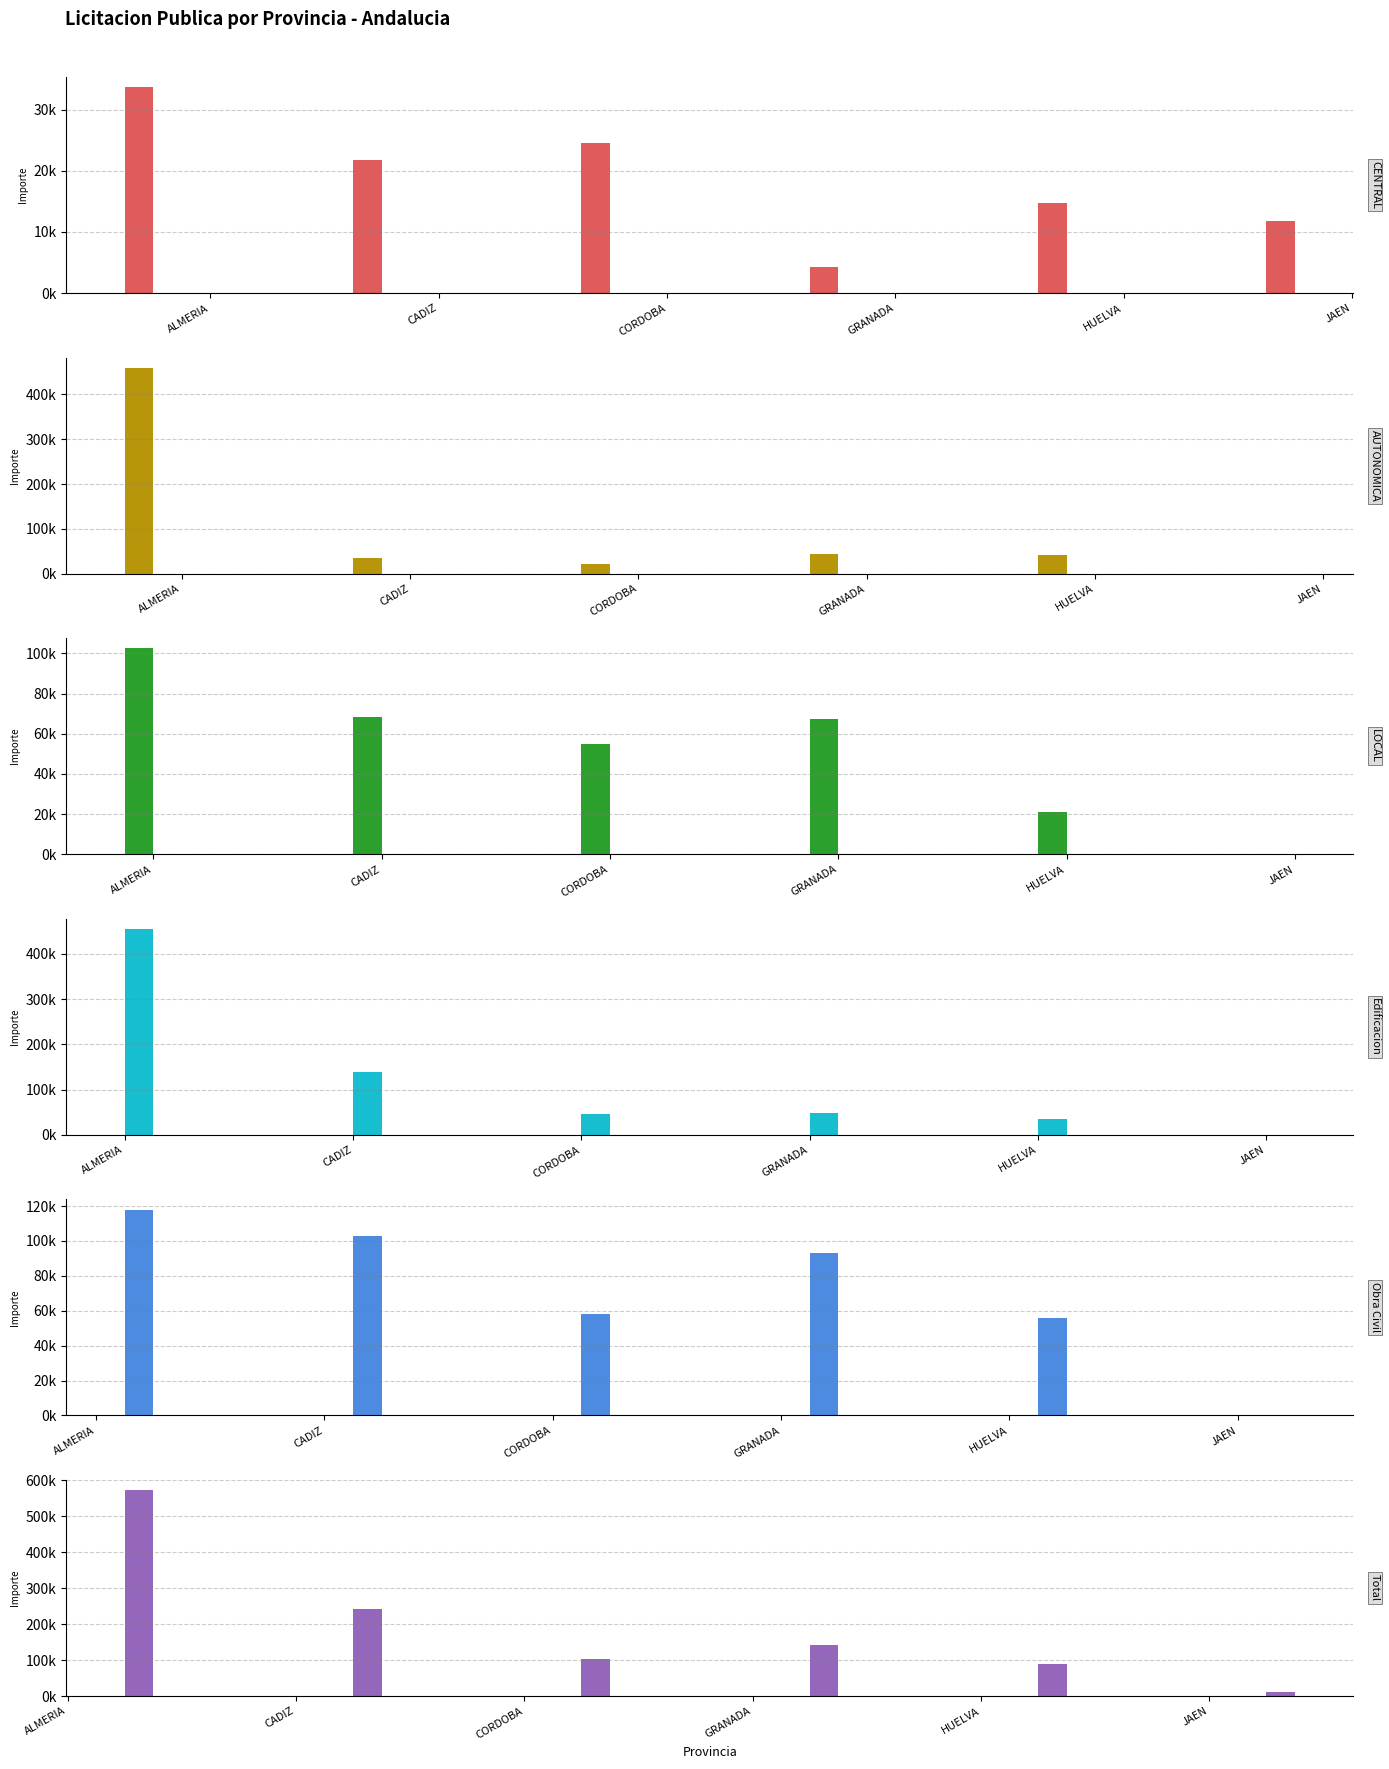

Is the value of Edificacion at ALMERIA greater than the value of LOCAL at CADIZ?

Yes